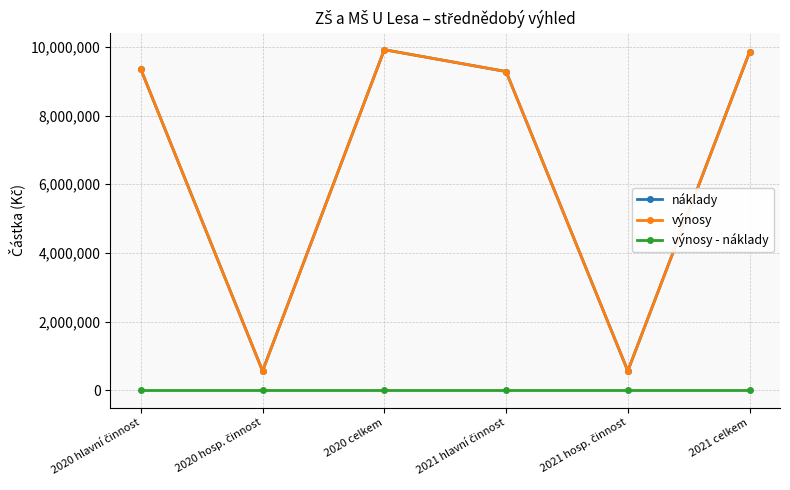

Reading left to right, extract all data points from this chart.

náklady: 9348067	568000	9916067	9280365	568000	9848365
výnosy: 9348067	568000	9916067	9280365	568000	9848365
výnosy - náklady: 0	0	0	0	0	0